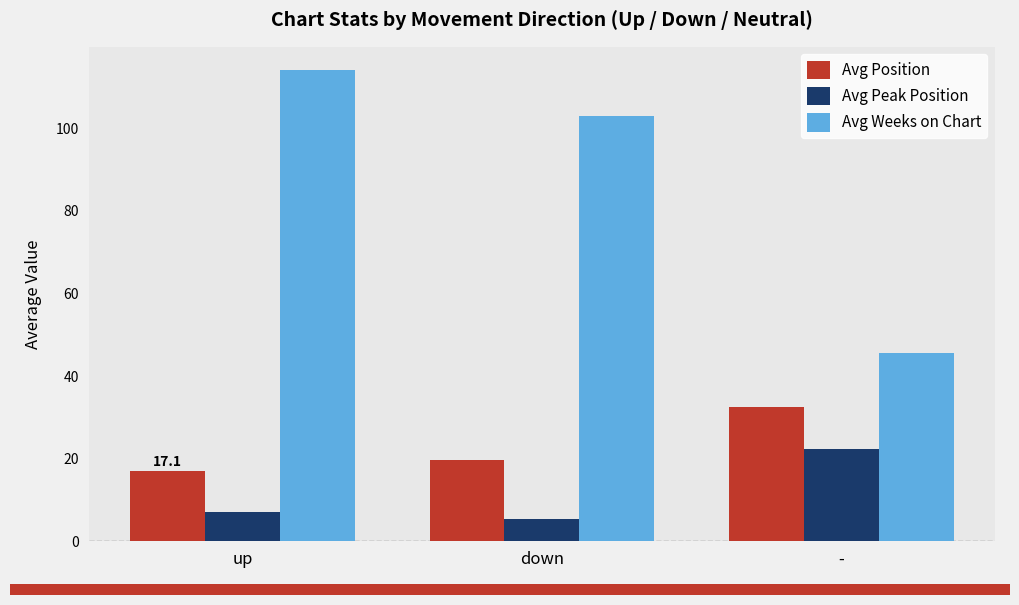

Rank the series at up from highest to lowest value.

Avg Weeks on Chart, Avg Position, Avg Peak Position